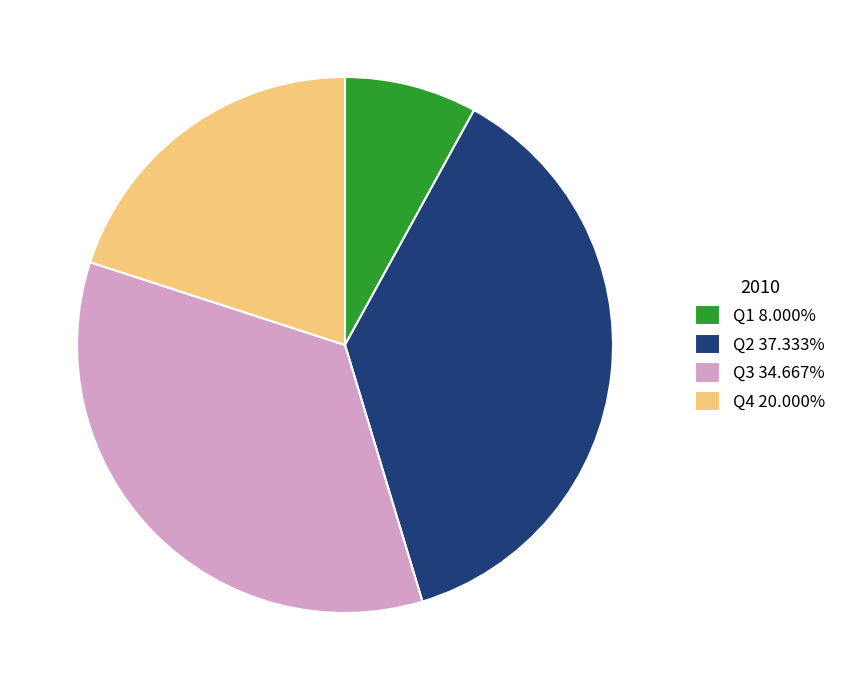

Is the sum of Q4 and Q2 greater than half?

Yes